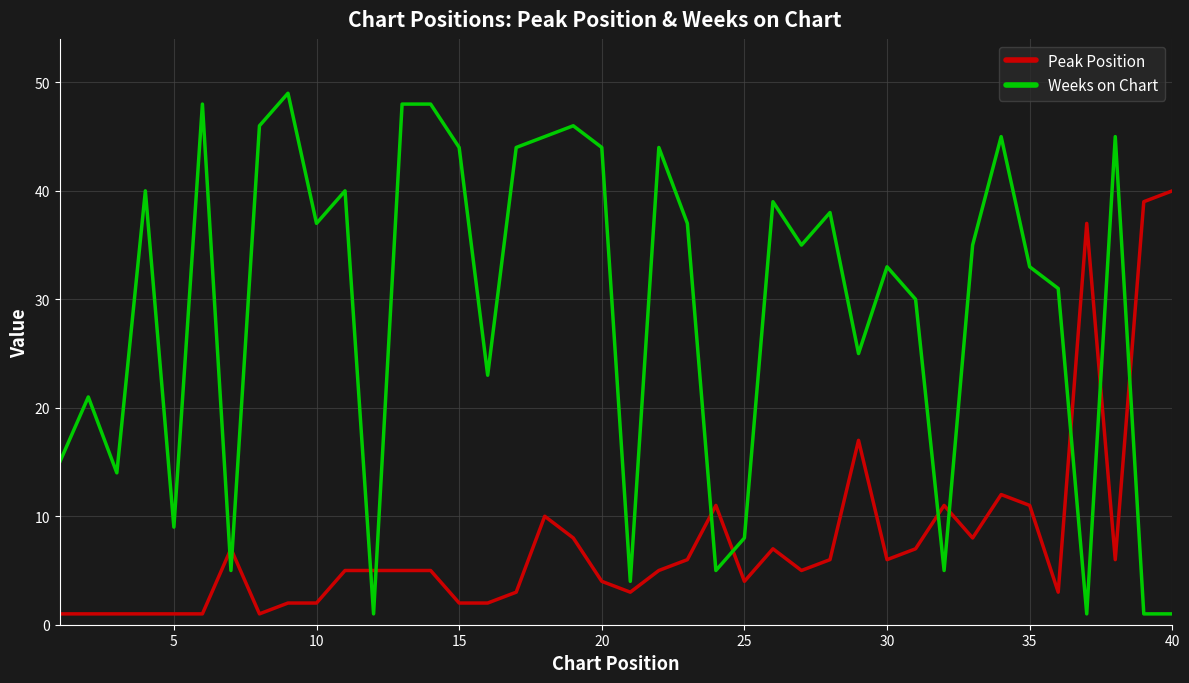

Which series has the largest total across all categories?

Weeks on Chart